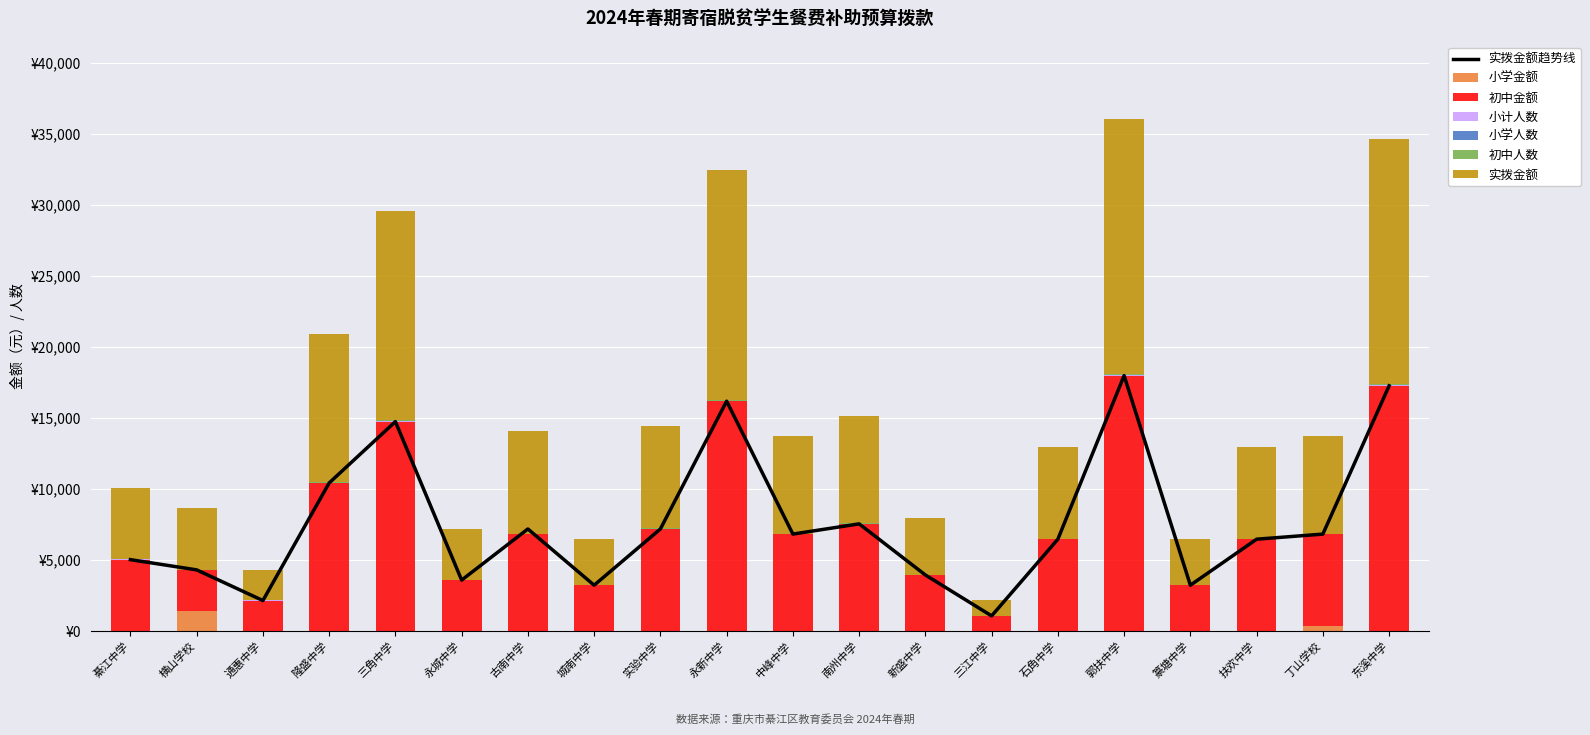

Rank the series at 南州中学 from lowest to highest value.

小学人数, 小学金额, 初中金额, 小计人数, 初中人数, 实拨金额